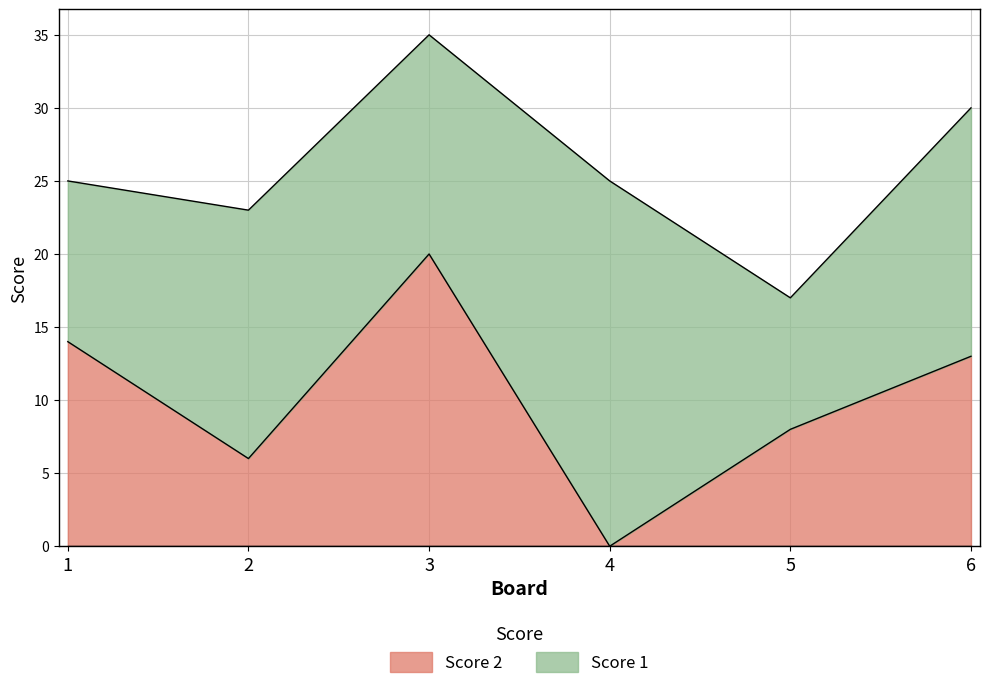

How many interior local valleys (lower than both neighbors) does the data have?

2